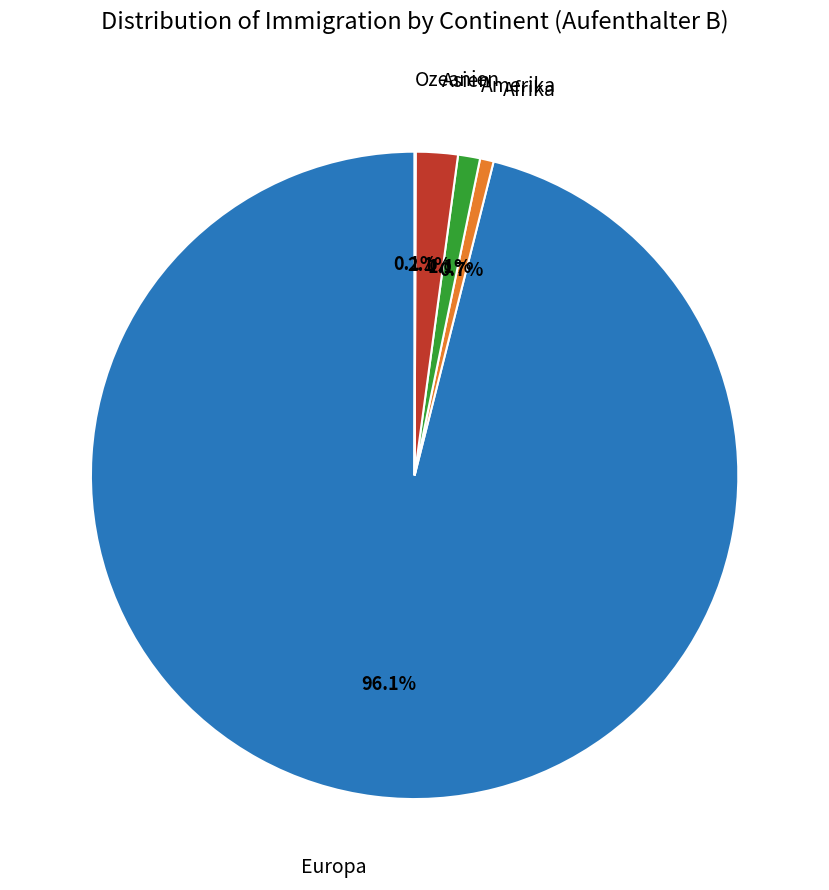

To the nearest percent, what is the difference between the largest and smallest slice percentages?

96%